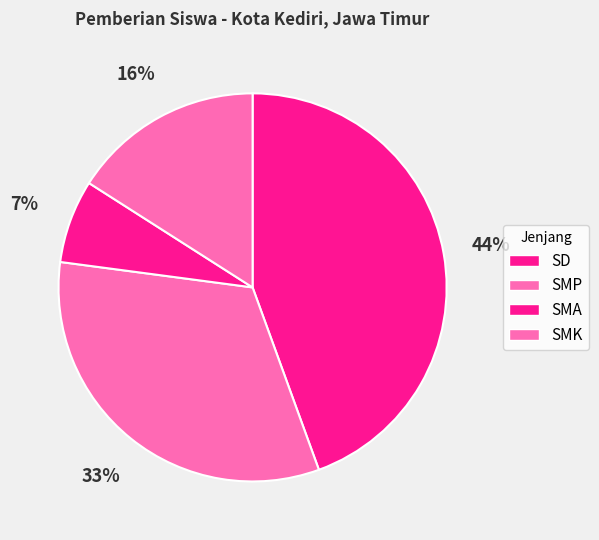

How many segments does this pie chart have?

4